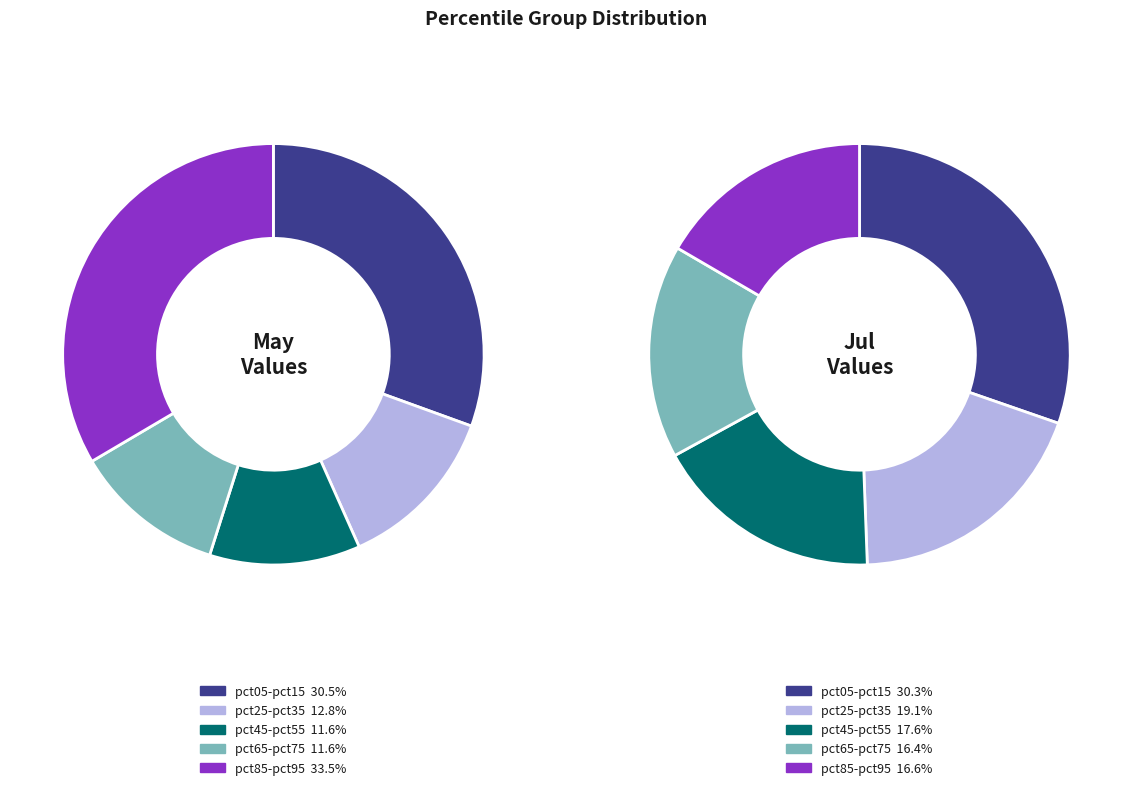

Is there a majority slice in this chart?

No